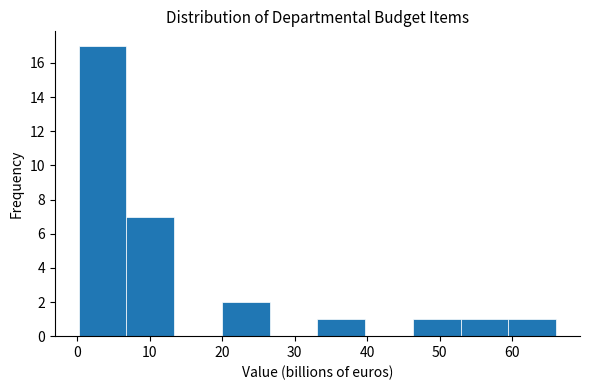

Reading left to right, transcribe this chart: for each bar, give the range it covers on the x-axis and its height. Neither the bar edges nor the heights are printed on the chart, so give them approximately, as read against the axes.

0 to 7: 17
7 to 13: 7
13 to 20: 0
20 to 27: 2
27 to 33: 0
33 to 40: 1
40 to 46: 0
46 to 53: 1
53 to 59: 1
59 to 66: 1